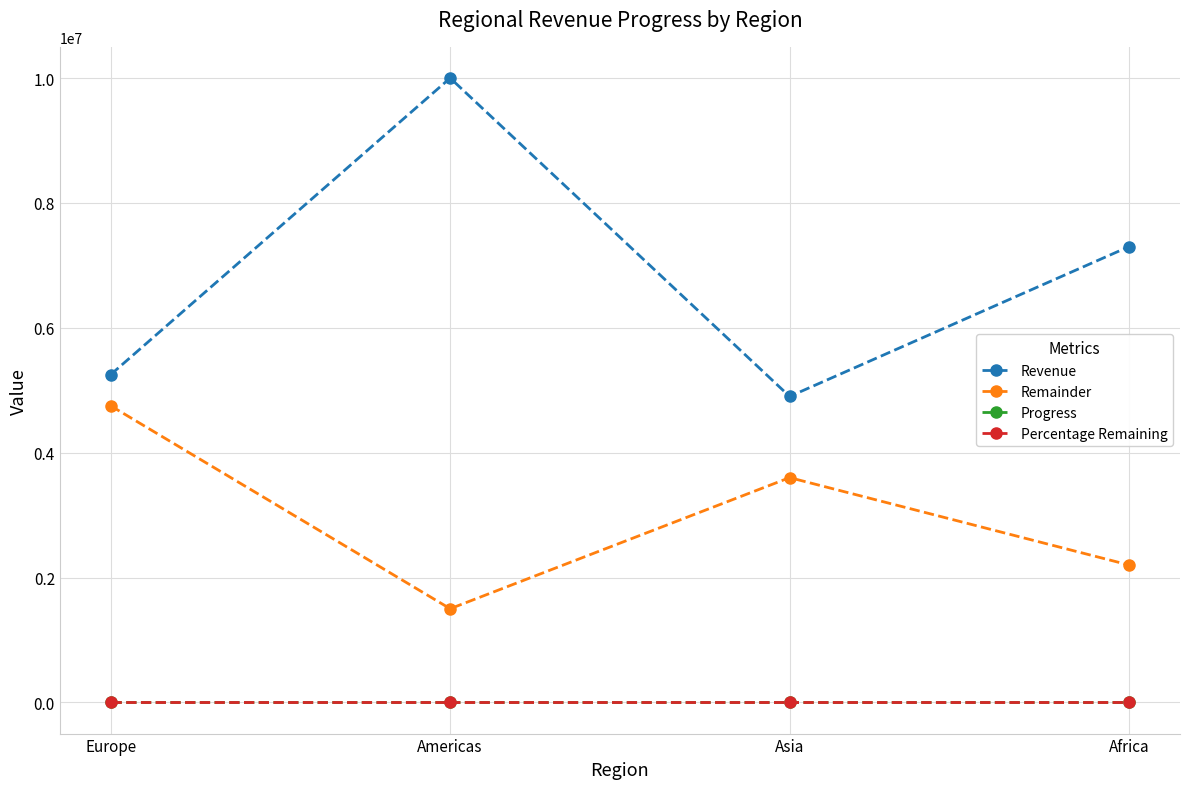

True or false: Percentage Remaining and Remainder cross at least once.

False